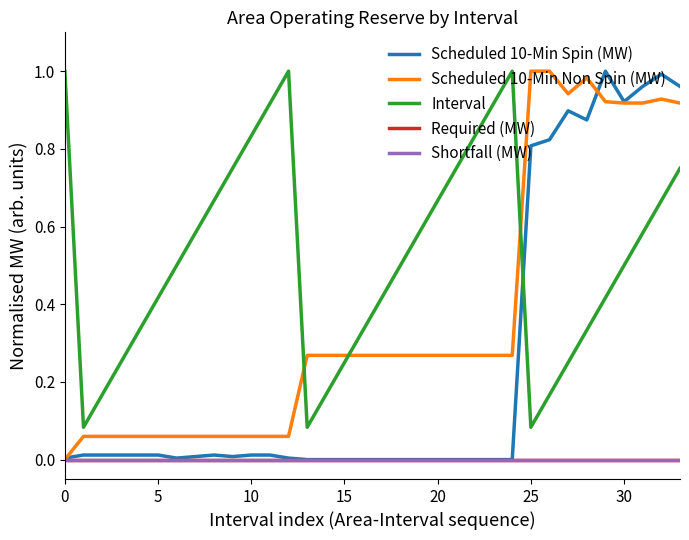

Does the chart display data point markers on the line(s)?

No